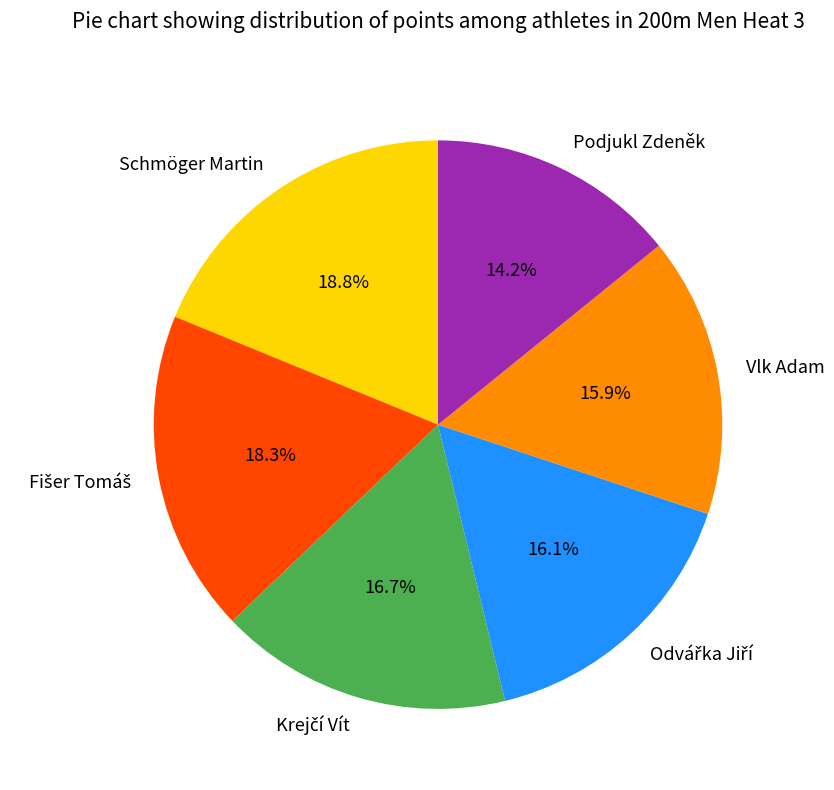

Does Podjukl Zdeněk represent more than half of the total?

No